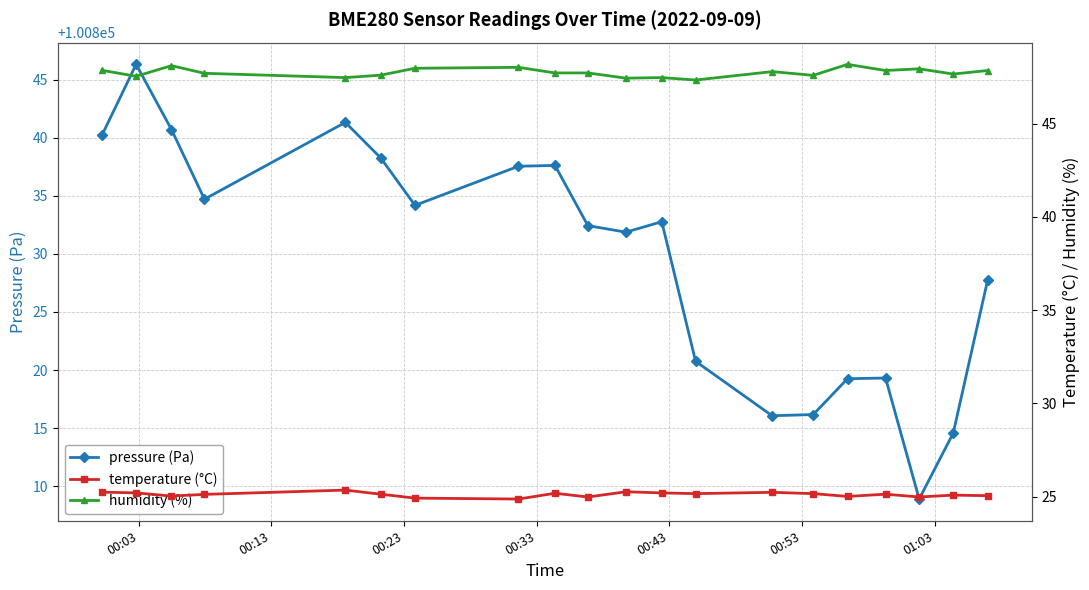

In pressure (Pa), how many points are lower than both neighbors (excluding endpoints)?

5